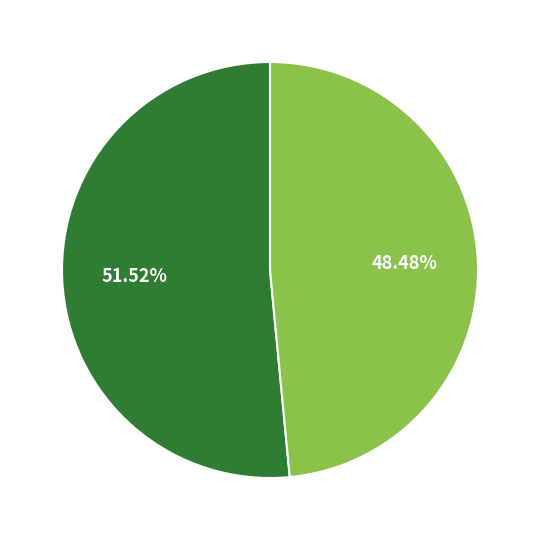

Count the number of slices in the pie.

2